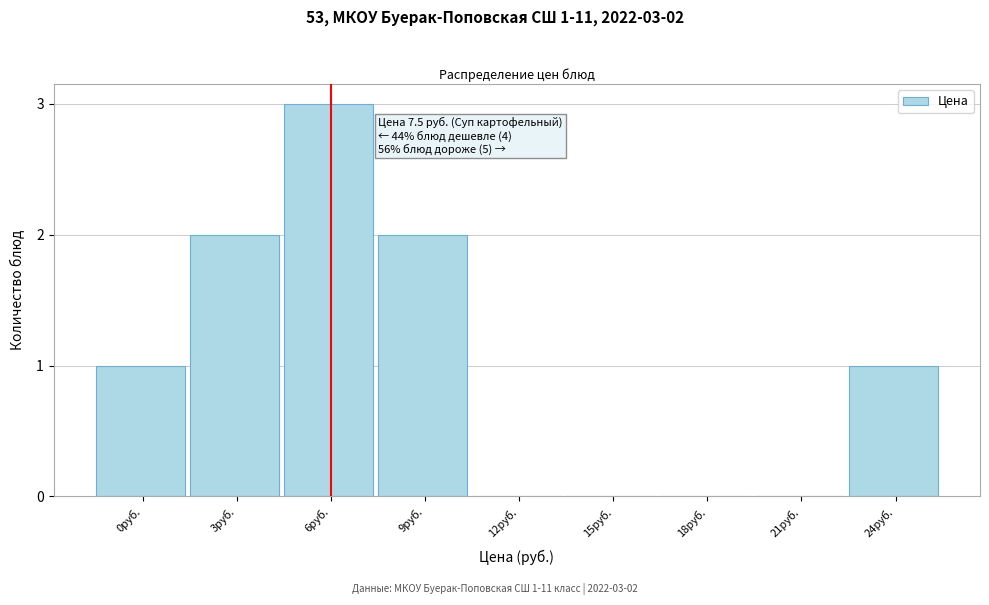

Reading left to right, transcribe all the data shown in this chart.

0руб.=1	3руб.=2	6руб.=3	9руб.=2	12руб.=0	15руб.=0	18руб.=0	21руб.=0	24руб.=1